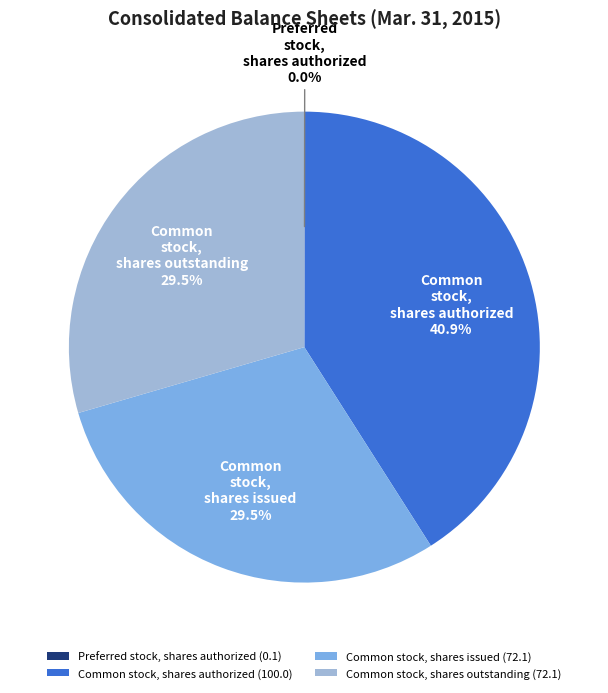

Is there any slice that represents more than half of the pie?

No